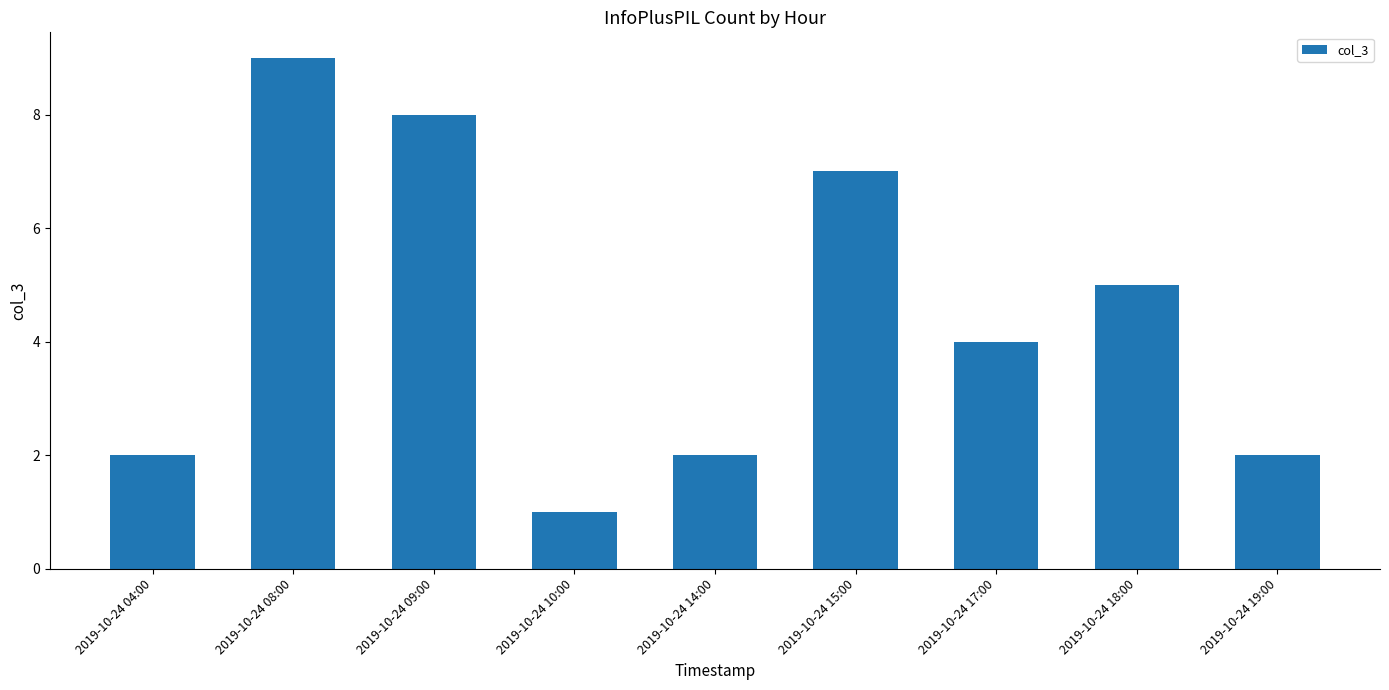

Reading left to right, what are all the values shown in this chart?

2019-10-24 04:00=2	2019-10-24 08:00=9	2019-10-24 09:00=8	2019-10-24 10:00=1	2019-10-24 14:00=2	2019-10-24 15:00=7	2019-10-24 17:00=4	2019-10-24 18:00=5	2019-10-24 19:00=2